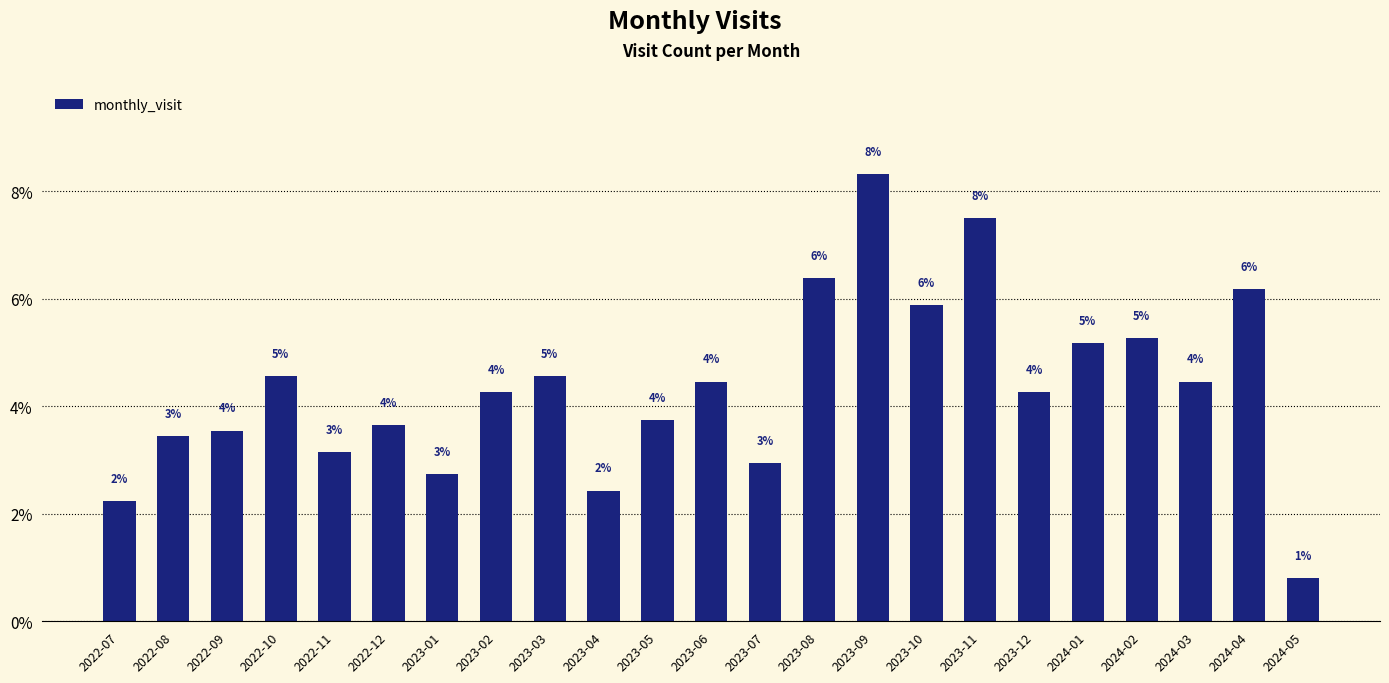

What is the maximum value shown in the chart?

8.3